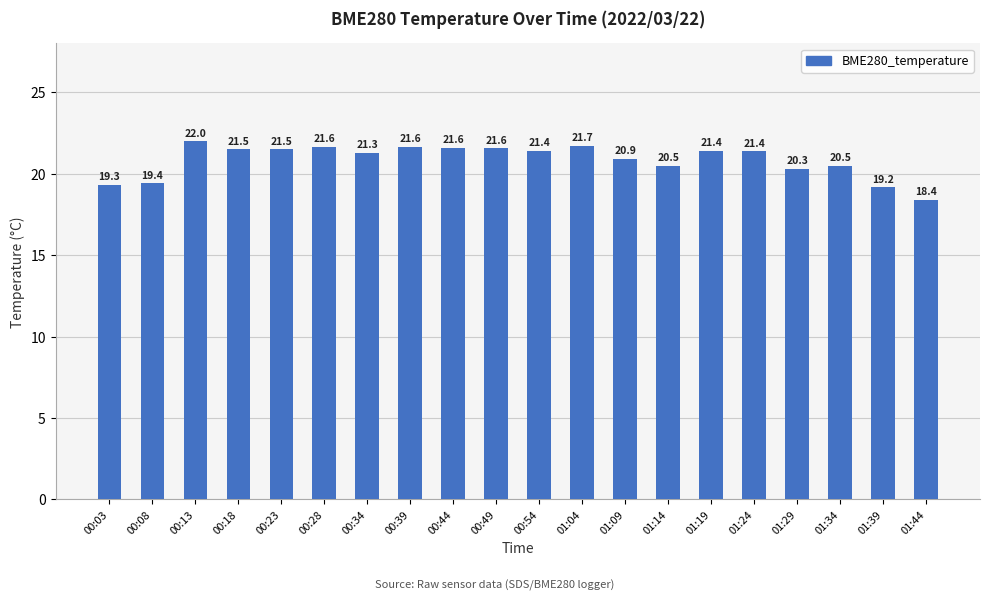

What is the sum of all values?

417.0